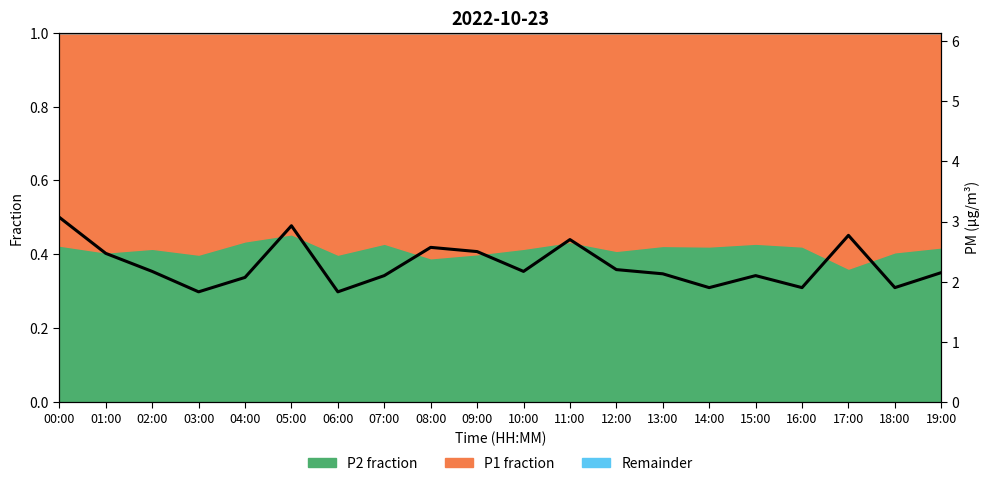

What is the difference between the second highest and minimum values?

1.1